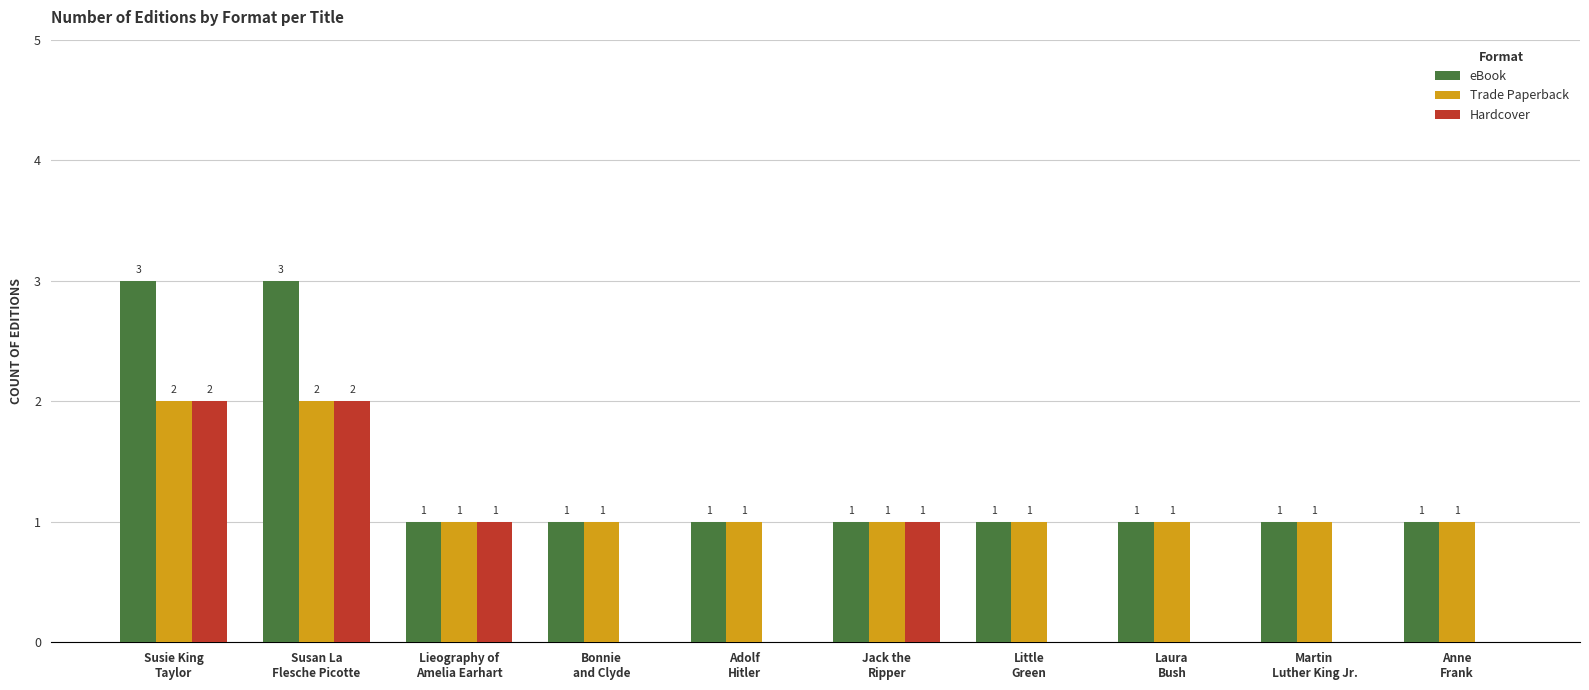

Which series has the largest total across all categories?

eBook